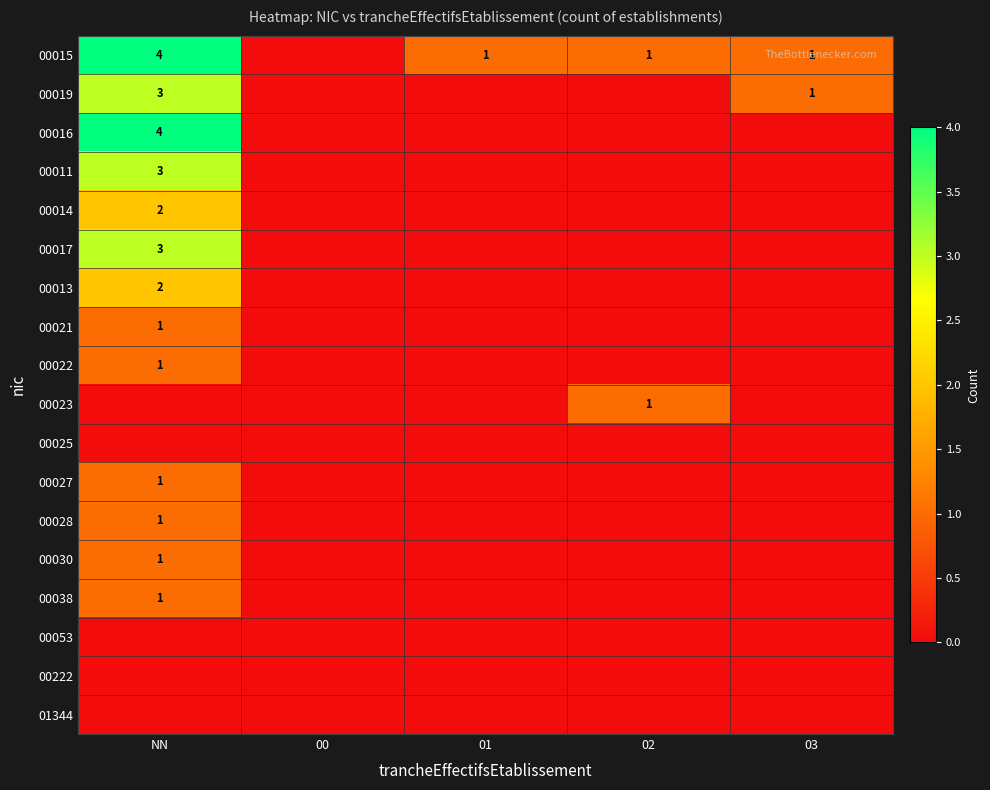

The 00014 series shows 2 at NN. True or false?

True